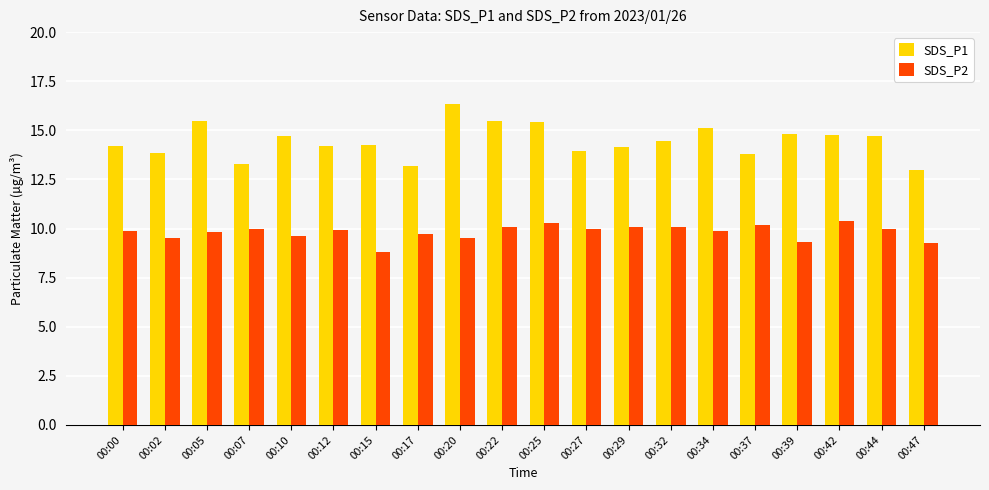

What are all the series names shown in the legend?

SDS_P1, SDS_P2